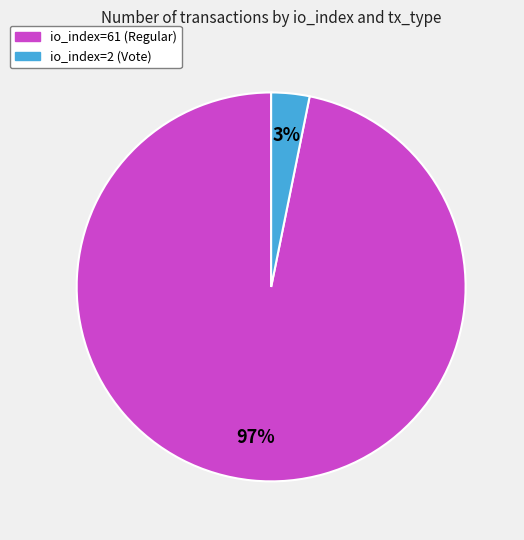

True or false: io_index=2 (Vote) accounts for 3% of the total.

True